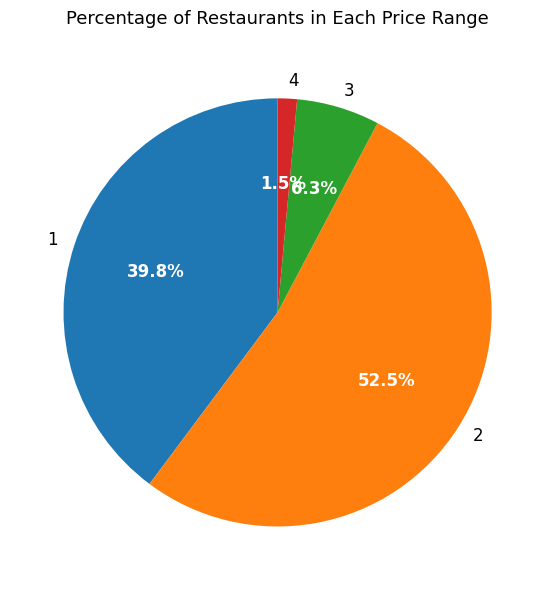

What is the smallest slice in the pie chart?

4